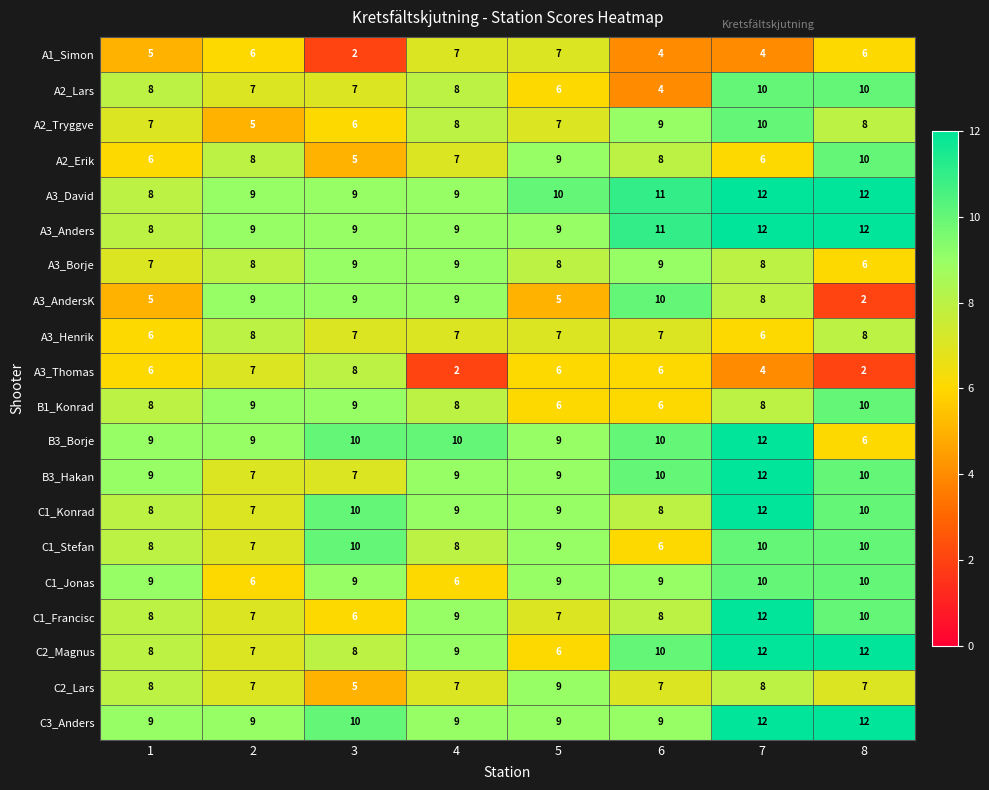

Which category has the highest value in the C1_Francisc series?

7